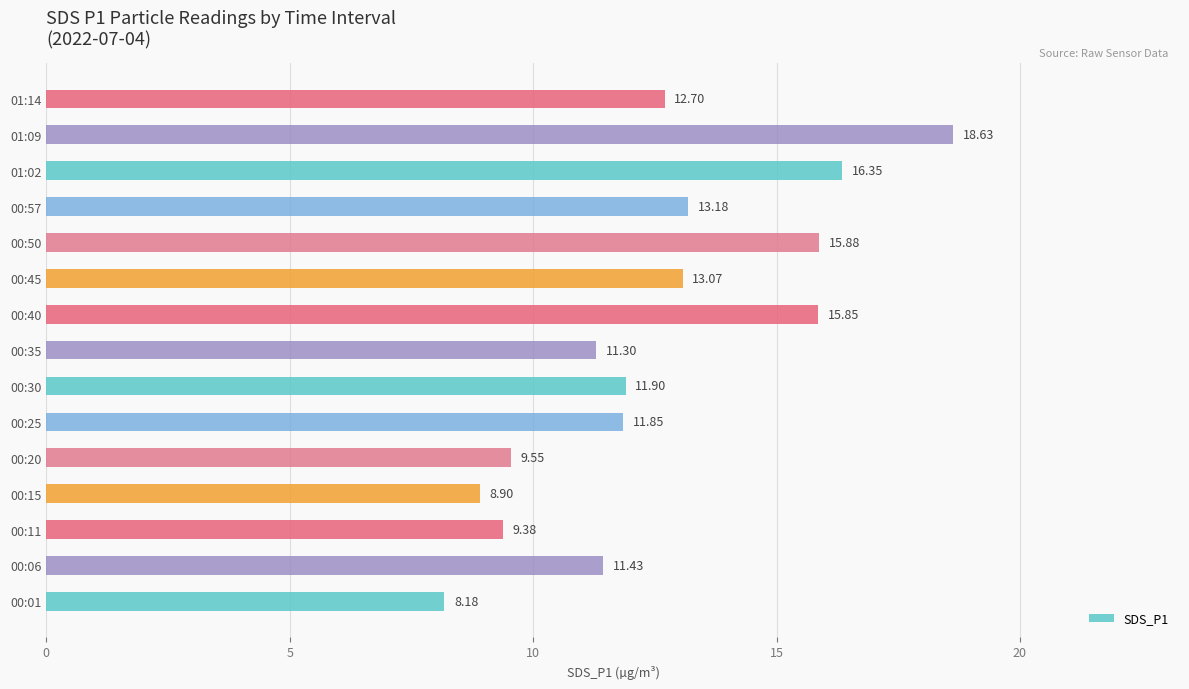

Approximately how many times larger is the value at 00:35 compared to 00:57?

0.9